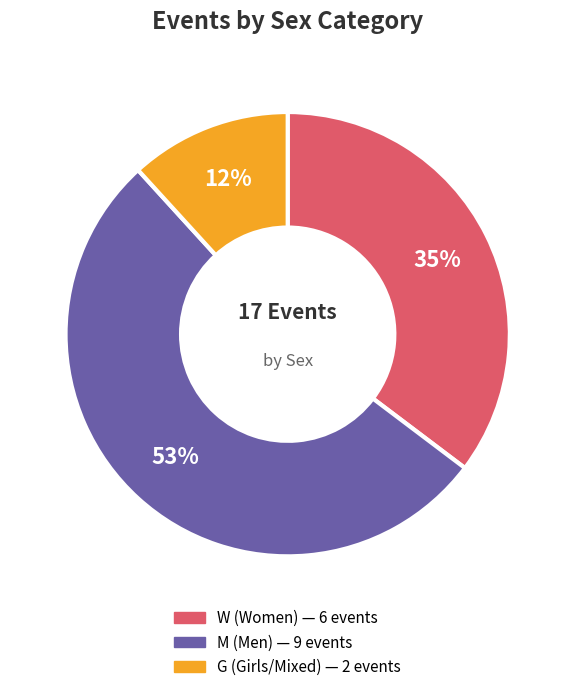

Do W and M together represent more than half of the pie?

Yes